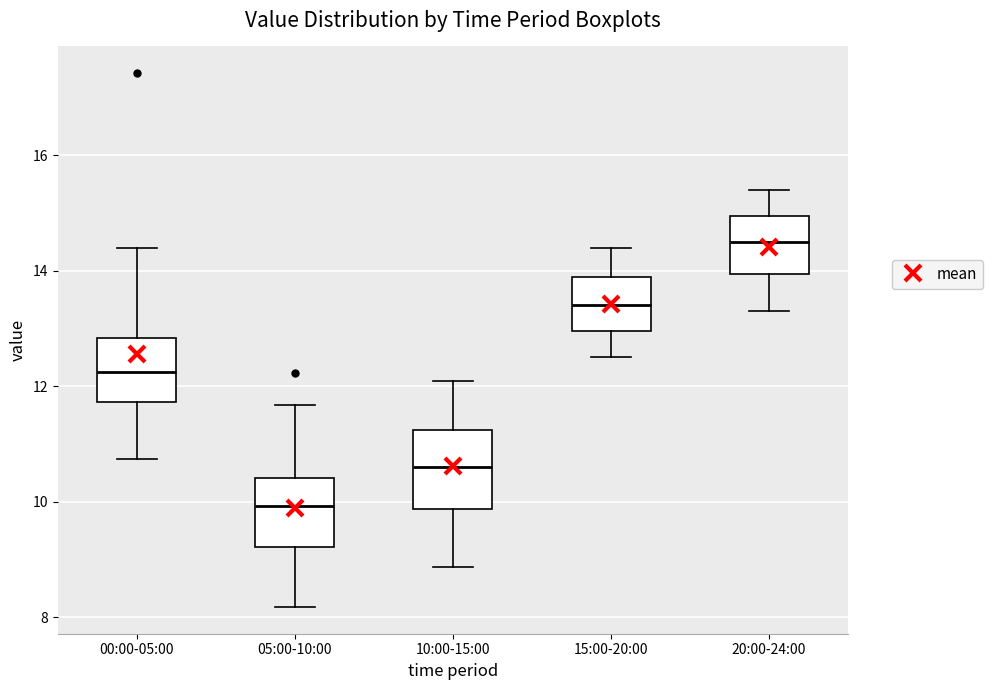

Where is the upper edge of the box for 00:00-05:00 on the y-axis? The values are not printed on the chart, so give them approximately, as read against the axis.

12.8